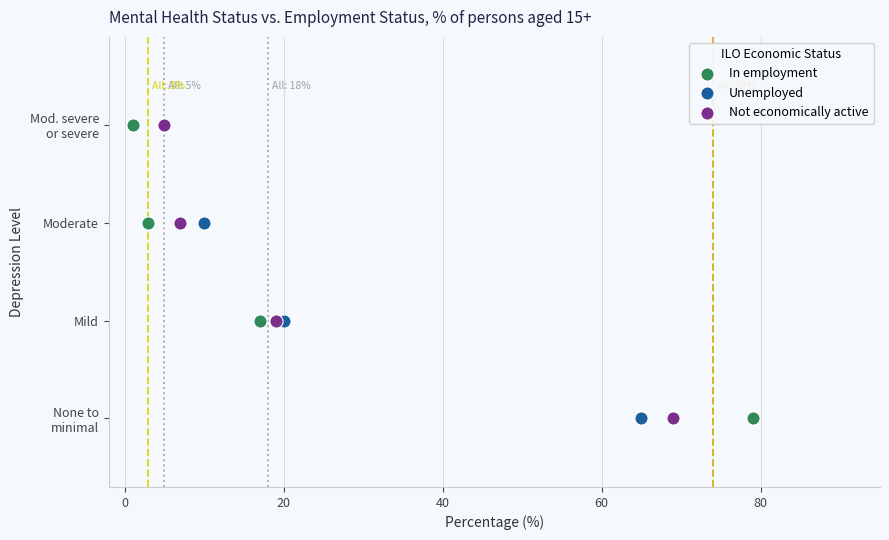

What are all the series names shown in the legend?

In employment, Unemployed, Not economically active